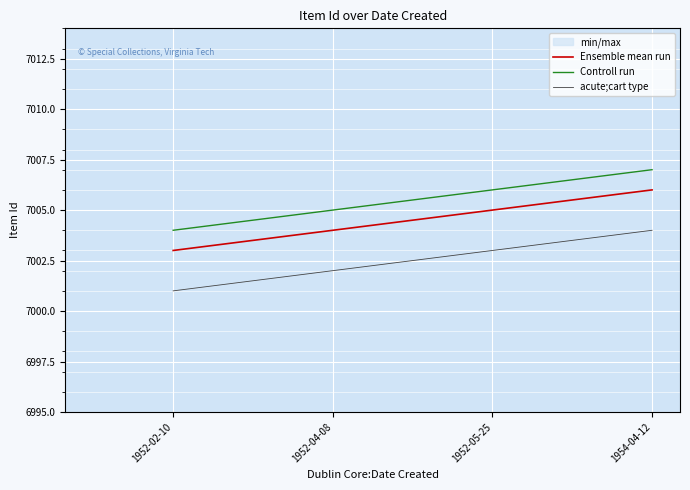

Reading right to left, extract all data points from this chart.

Ensemble mean run: 1954-04-12=7006	1952-05-25=7005	1952-04-08=7004	1952-02-10=7003
Controll run: 1954-04-12=7007	1952-05-25=7006	1952-04-08=7005	1952-02-10=7004
acute;cart type: 1954-04-12=7004	1952-05-25=7003	1952-04-08=7002	1952-02-10=7001